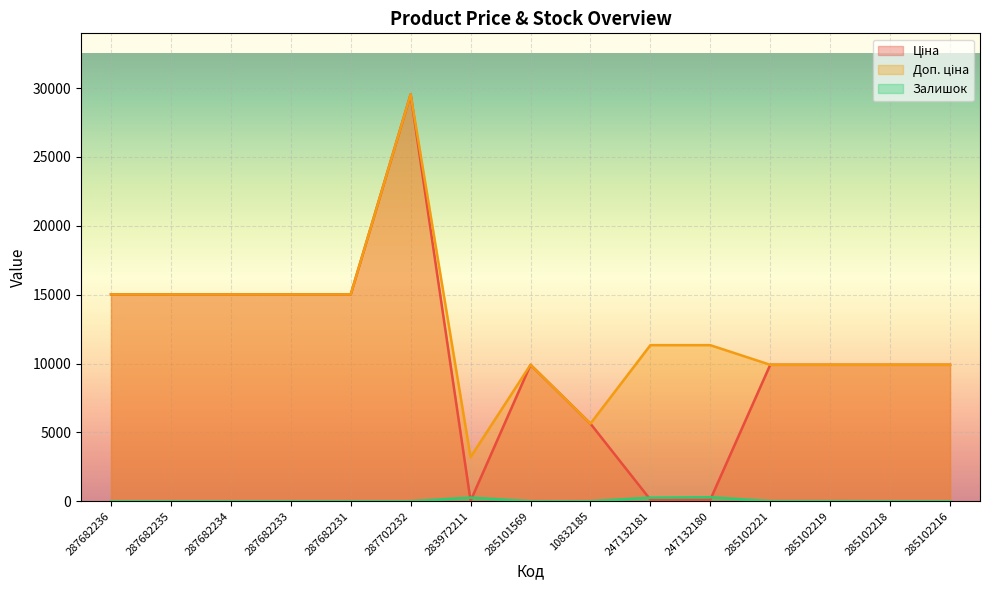

Is it true that Доп. ціна equals 5636.0 at 10832185?

True